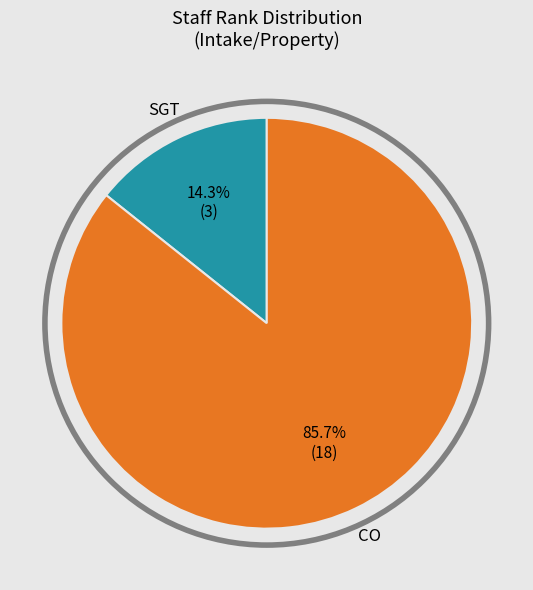

Rank the categories by value from lowest to highest.

SGT, CO